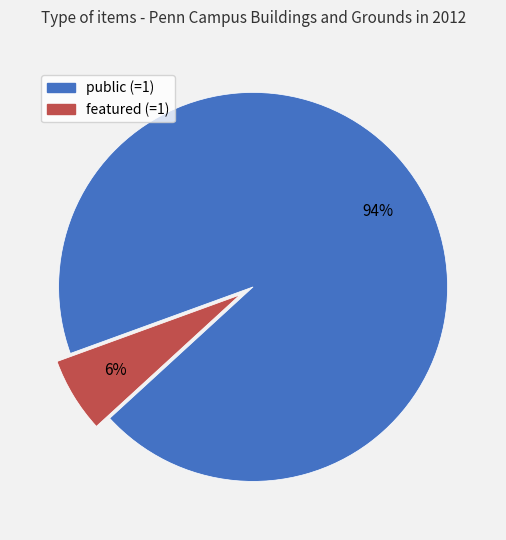

To the nearest percent, what is the average slice percentage?

50%